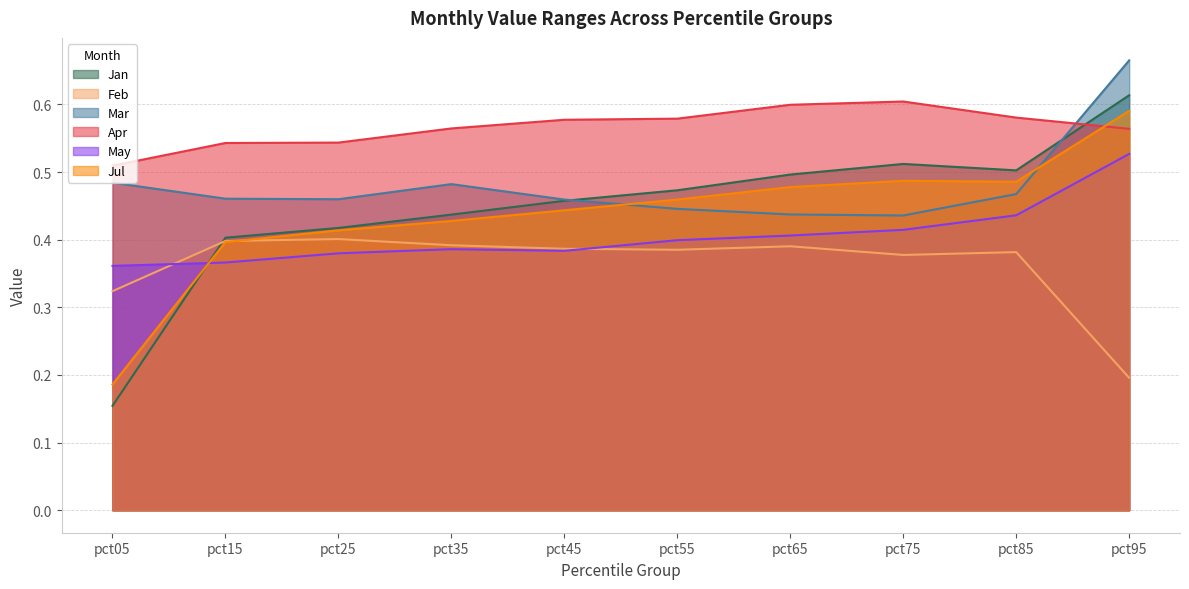

At which label does Jan reach its peak?

pct95